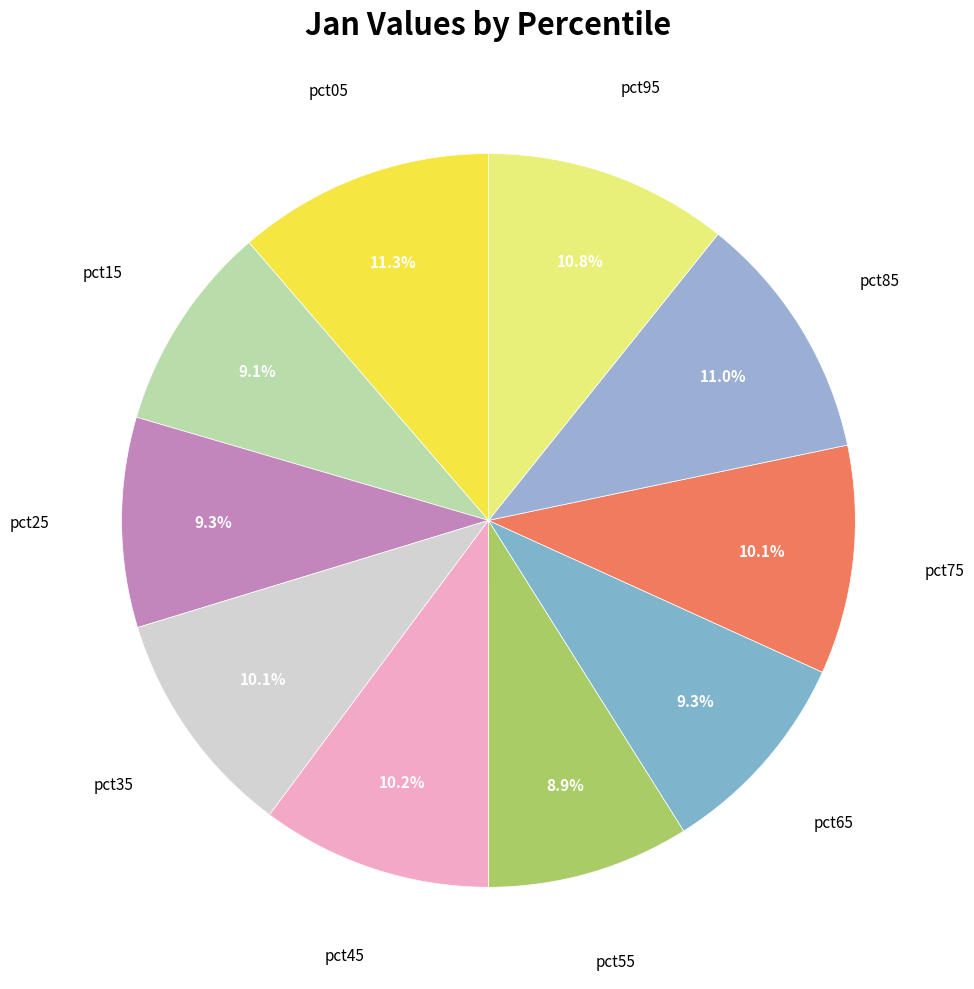

How many segments does this pie chart have?

10